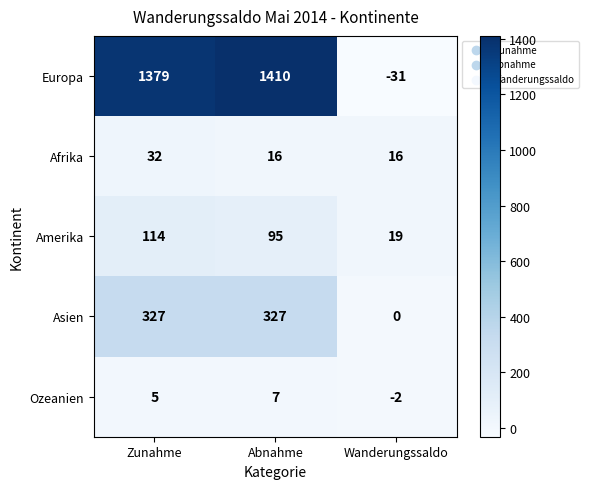

Reading right to left, list all the values displayed in this chart.

Europa: -31	1410	1379
Afrika: 16	16	32
Amerika: 19	95	114
Asien: 0	327	327
Ozeanien: -2	7	5